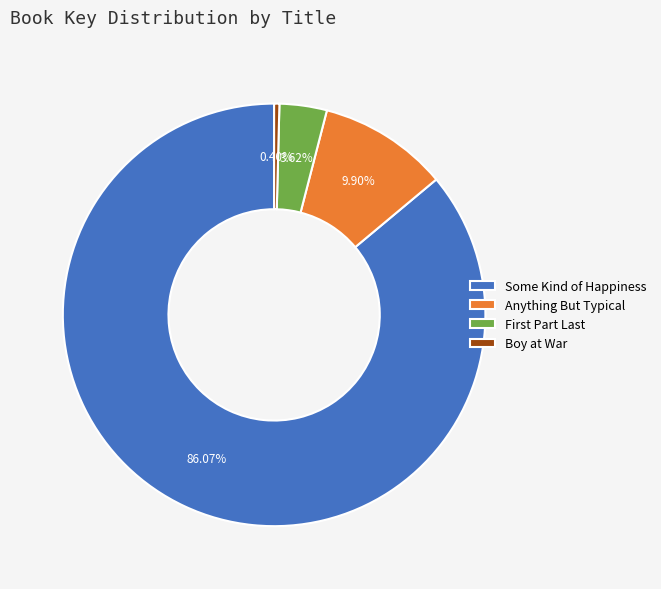

Is there any slice that represents more than half of the pie?

Yes